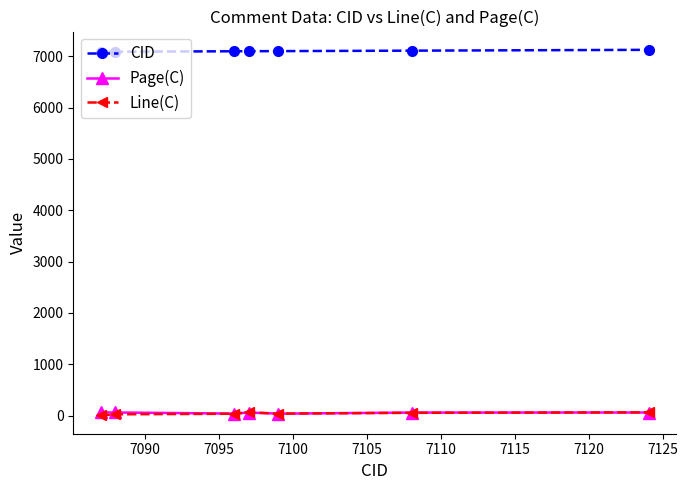

At how many categories does at least one series exceed 4703?

7